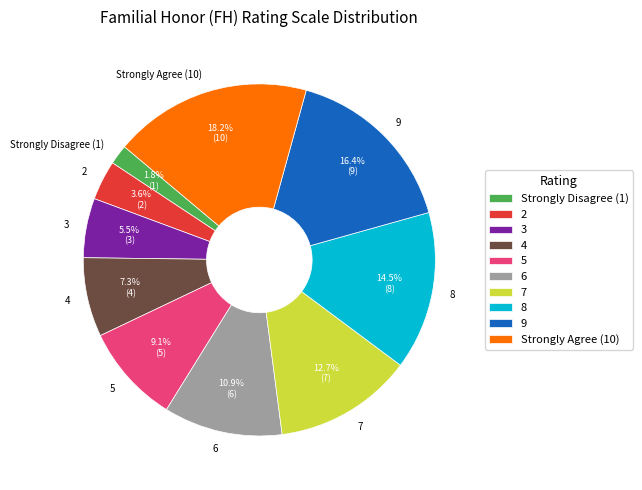

Between 5 and 8, which is larger?

8